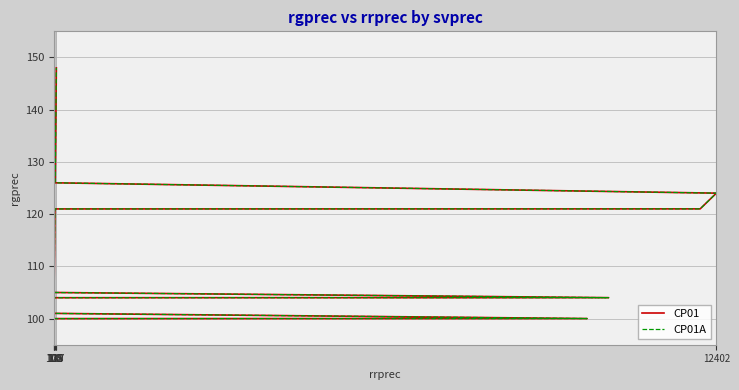

Does the chart display data point markers on the line(s)?

No